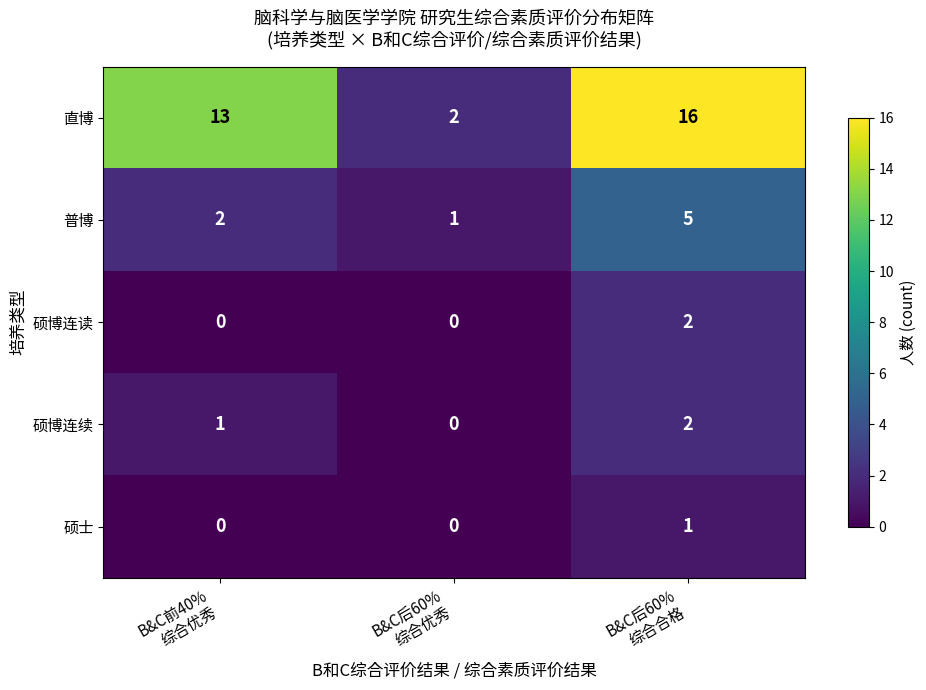

How many 硕士 values are between 0 and 1?

3